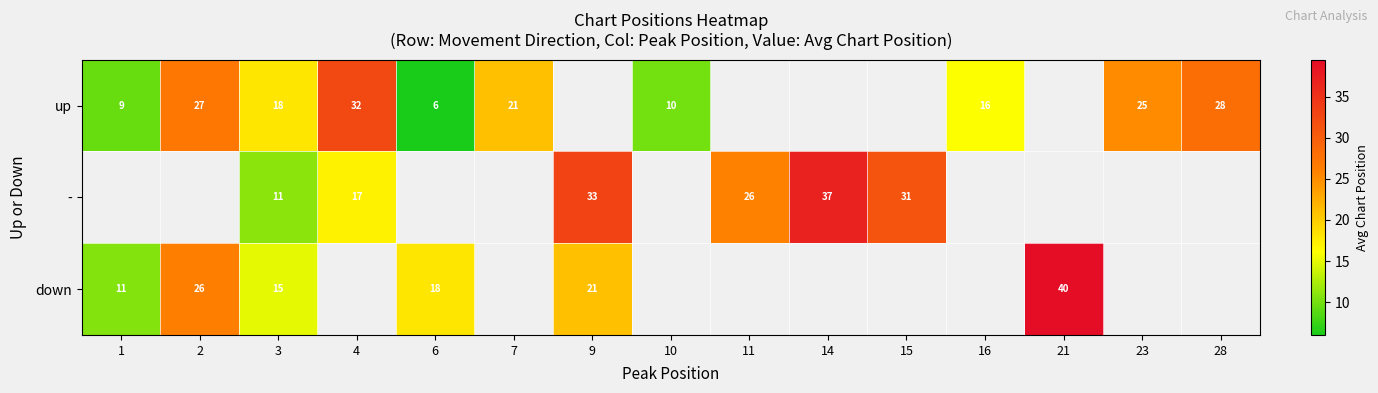

Between 16 and 14, which is larger?

14